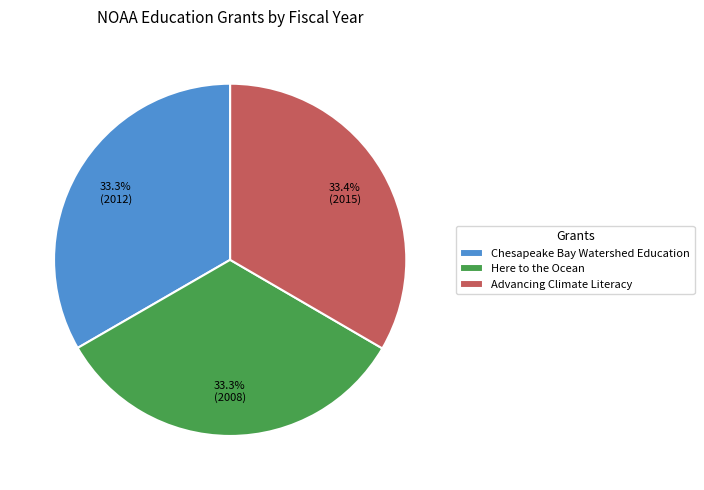

To the nearest percent, what is the combined percentage of Advancing Climate Literacy and Here to the Ocean?

67%